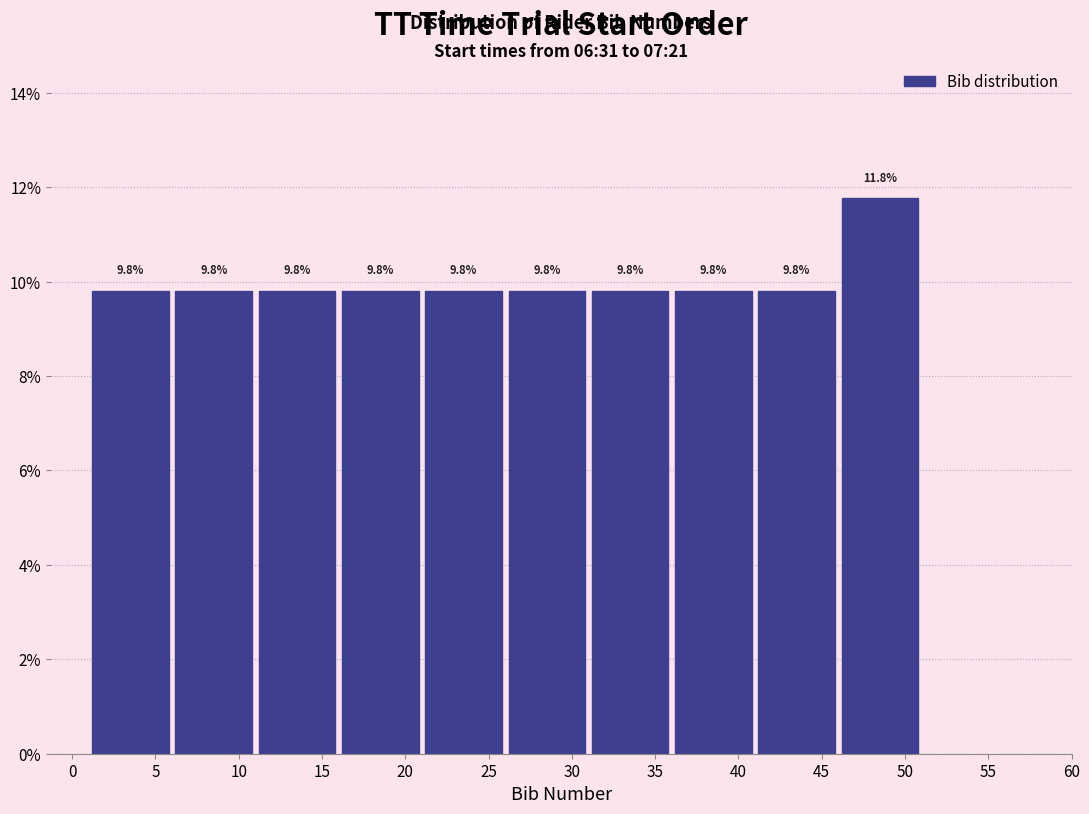

Which range on the x-axis has the tallest bar?

46 to 51